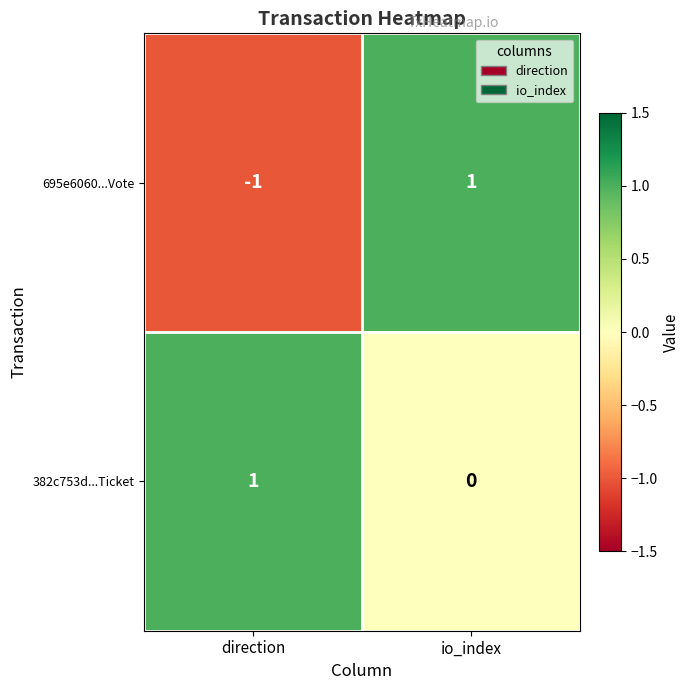

The 382c753d...Ticket series shows 0 at io_index. True or false?

True